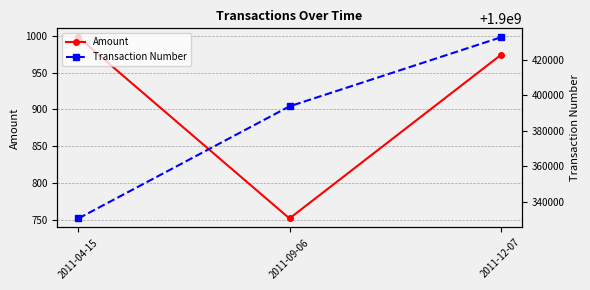

Is the value of Transaction Number at 2011-04-15 greater than the value of Amount at 2011-12-07?

Yes